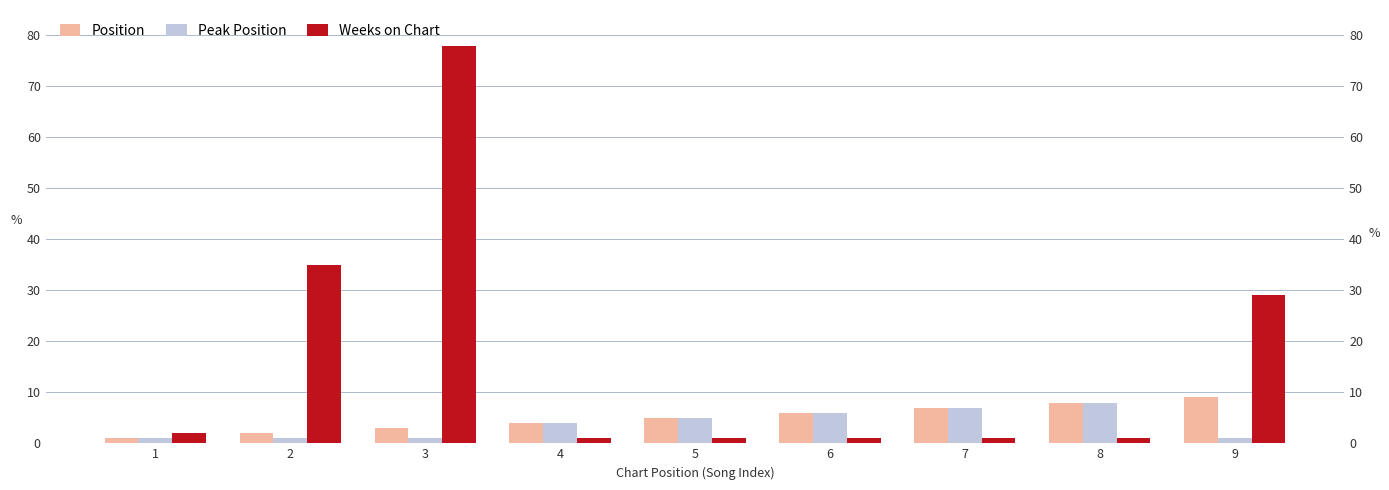

How many data points does each series have?

9